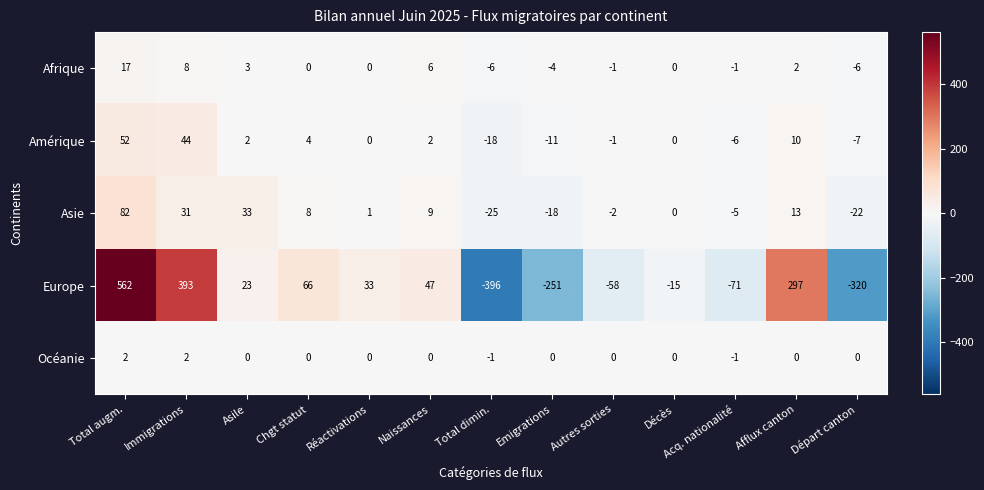

What is the minimum value for Europe?

-396